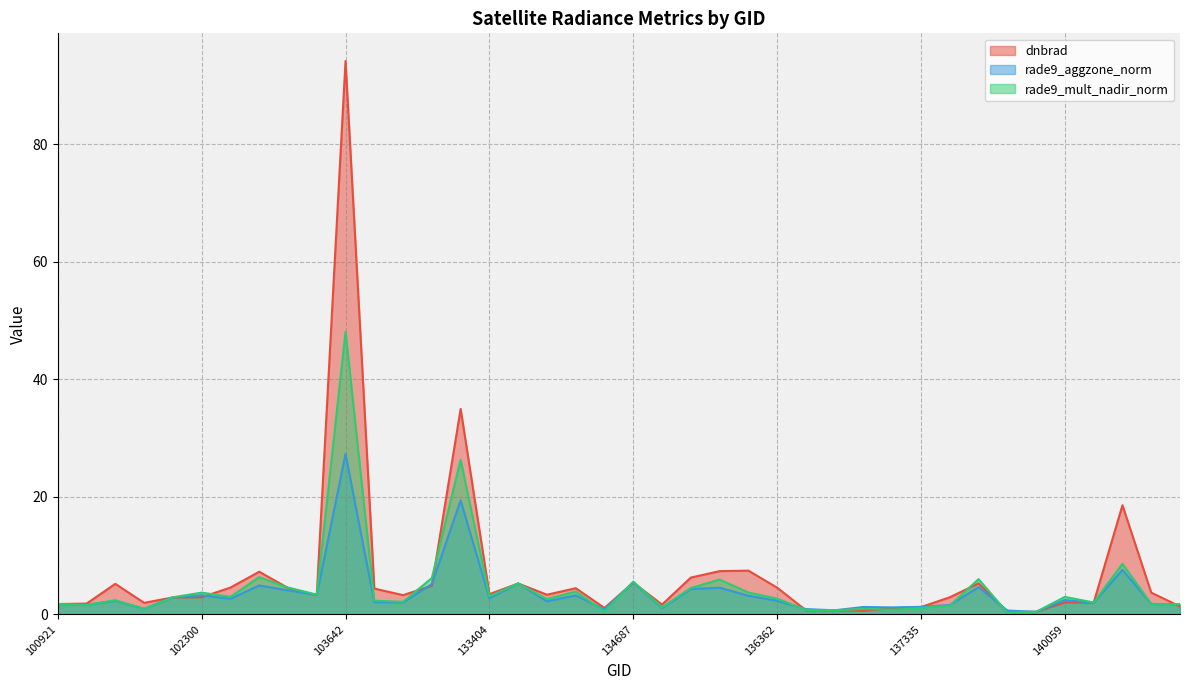

Between which two adjacent categories do dnbrad and rade9_mult_nadir_norm first intersect?

101917 and 102179